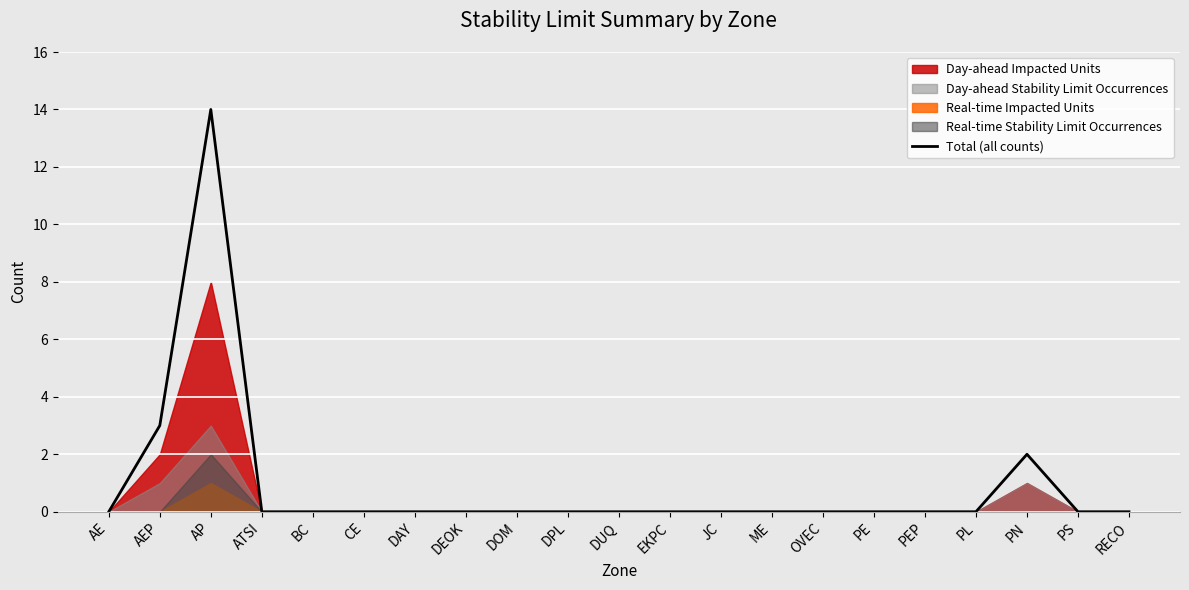

What is the label of the 9th point from the right?

JC